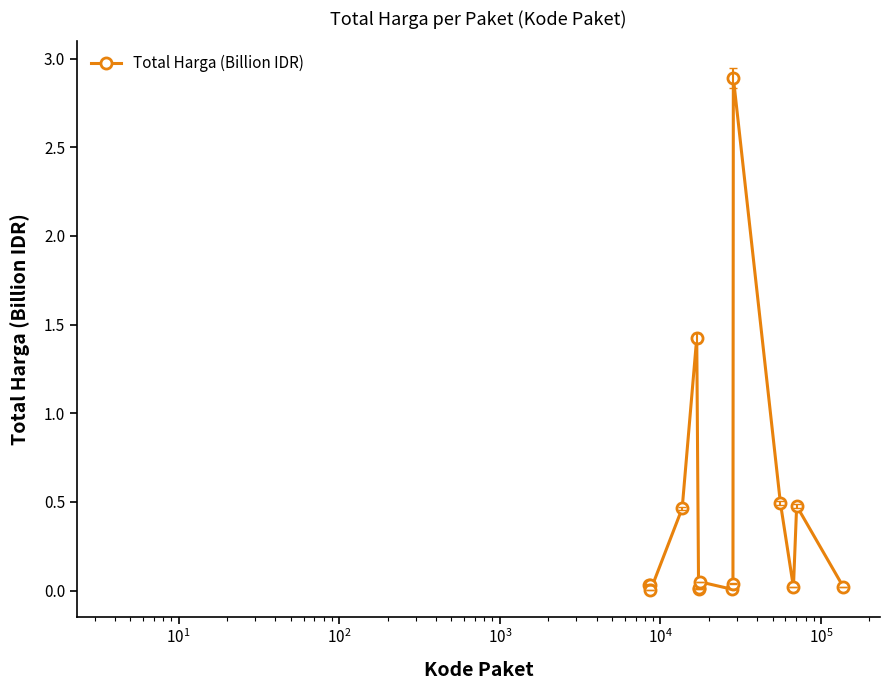

What is the maximum value shown in the chart?

2.9